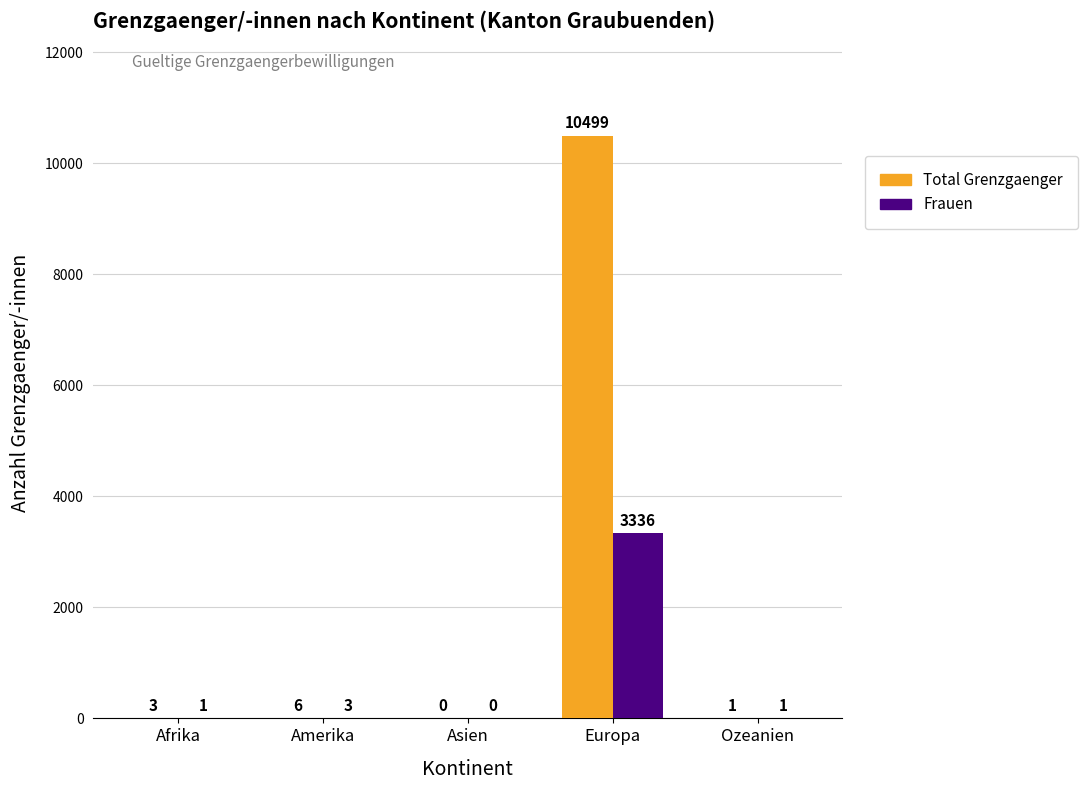

The Total Grenzgaenger series shows 6649 at Asien. True or false?

False